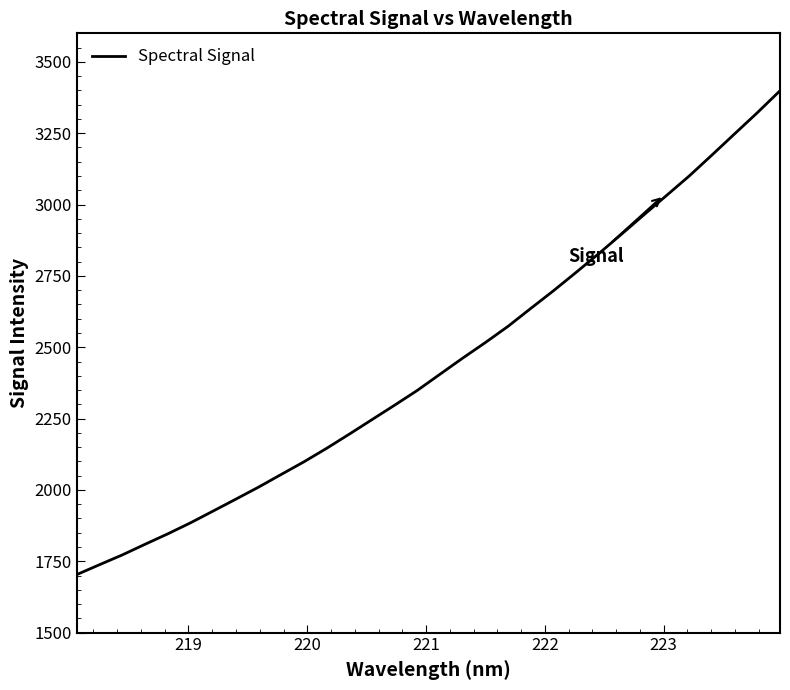

What is the greatest value displayed?

3398.8